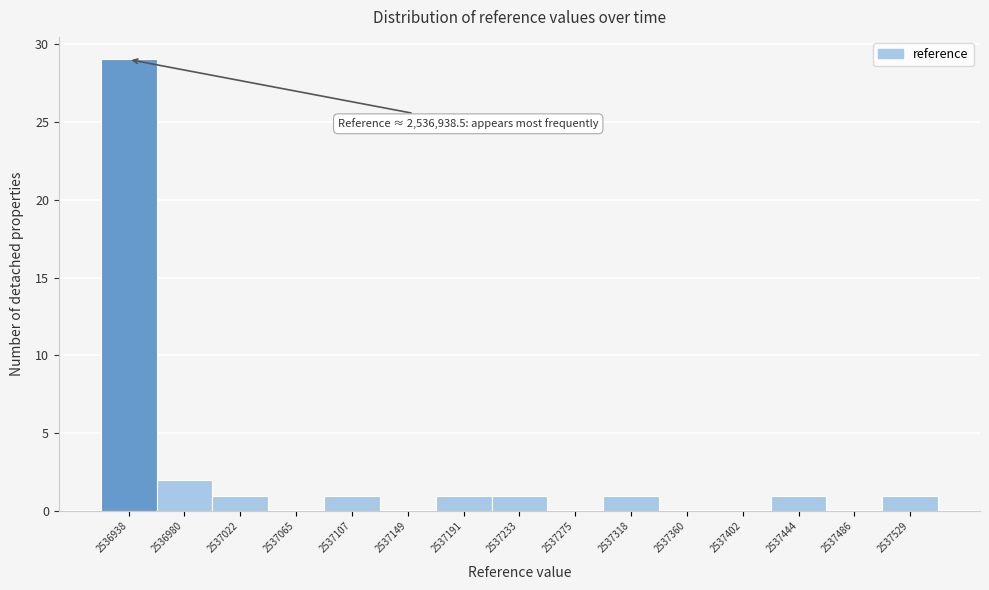

Reading right to left, what are all the values shown in this chart?

2537529=1	2537486=0	2537444=1	2537402=0	2537360=0	2537318=1	2537275=0	2537233=1	2537191=1	2537149=0	2537107=1	2537065=0	2537022=1	2536980=2	2536938=29